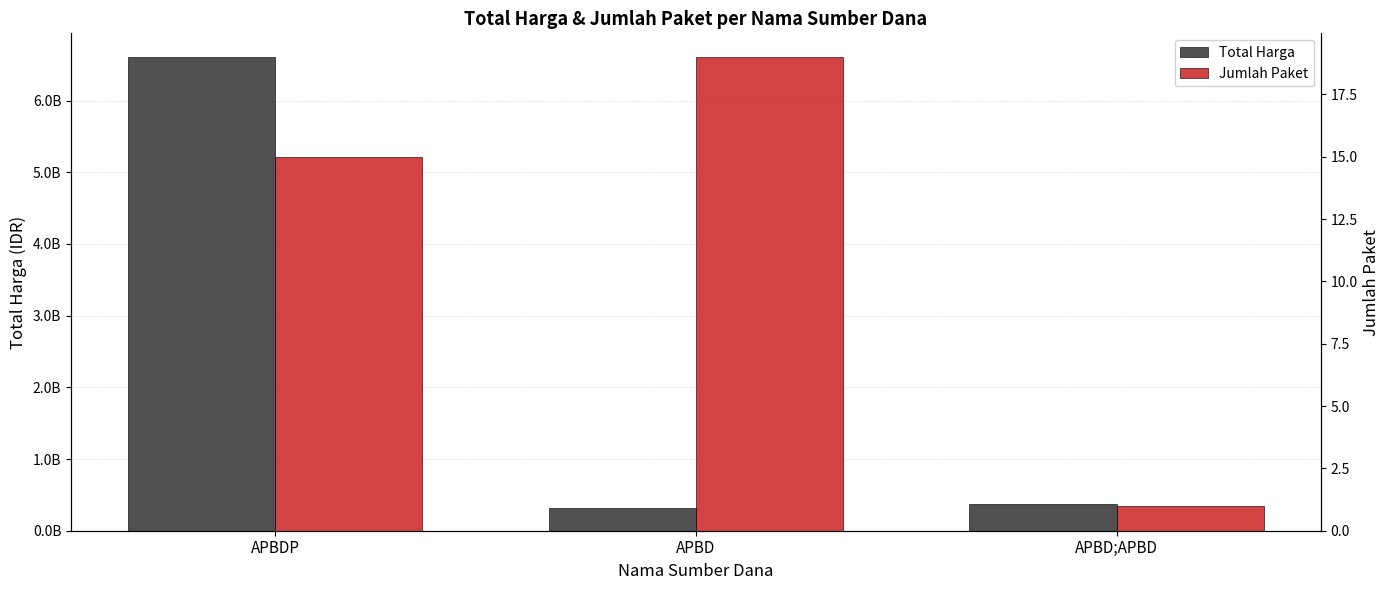

Is it true that Jumlah Paket equals 19 at APBD?

True